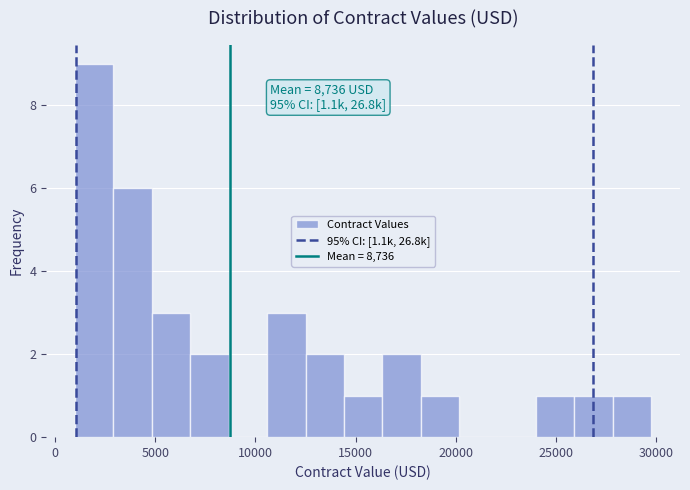

Around what value on the x-axis is the tallest bar? Give the approximate position of its centre, as read against the axis.

2000